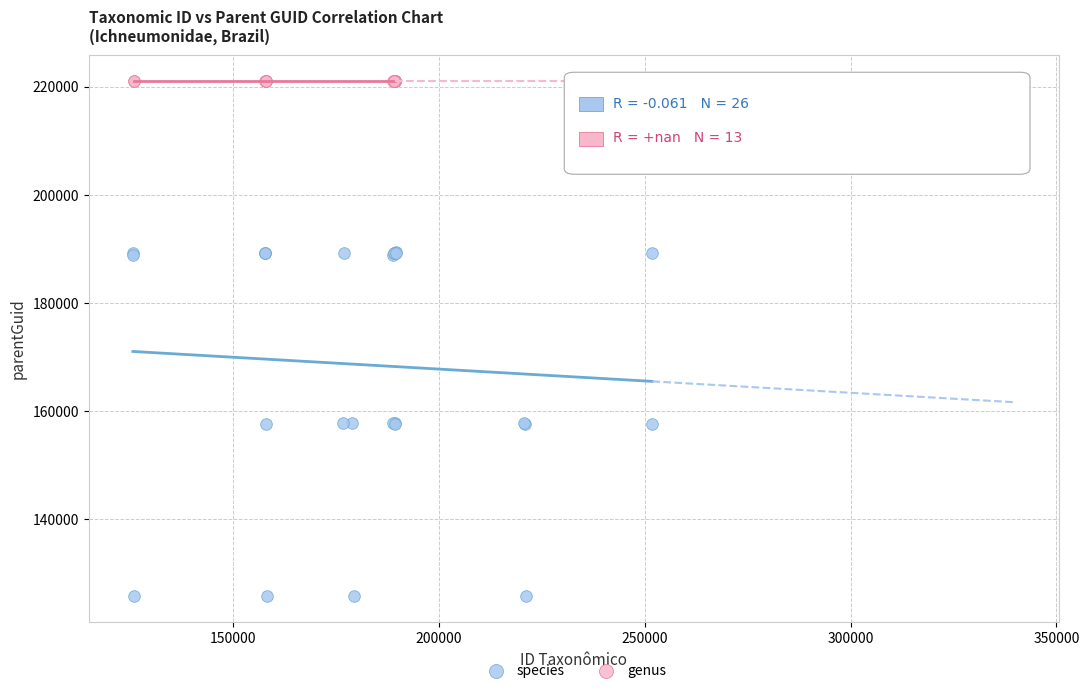

Which series reaches the maximum Y coordinate?

genus